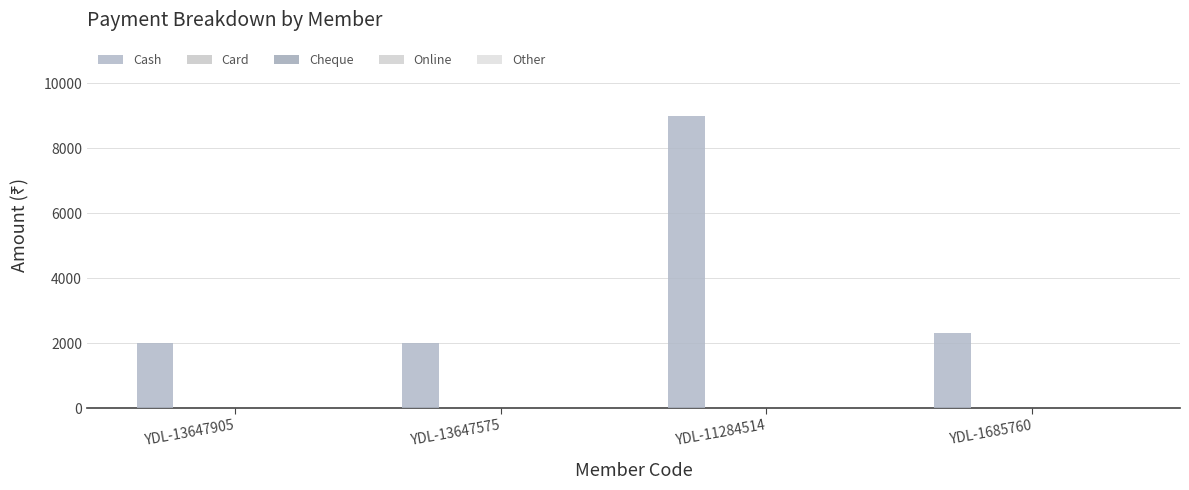

How many data points are less than 2300?

2